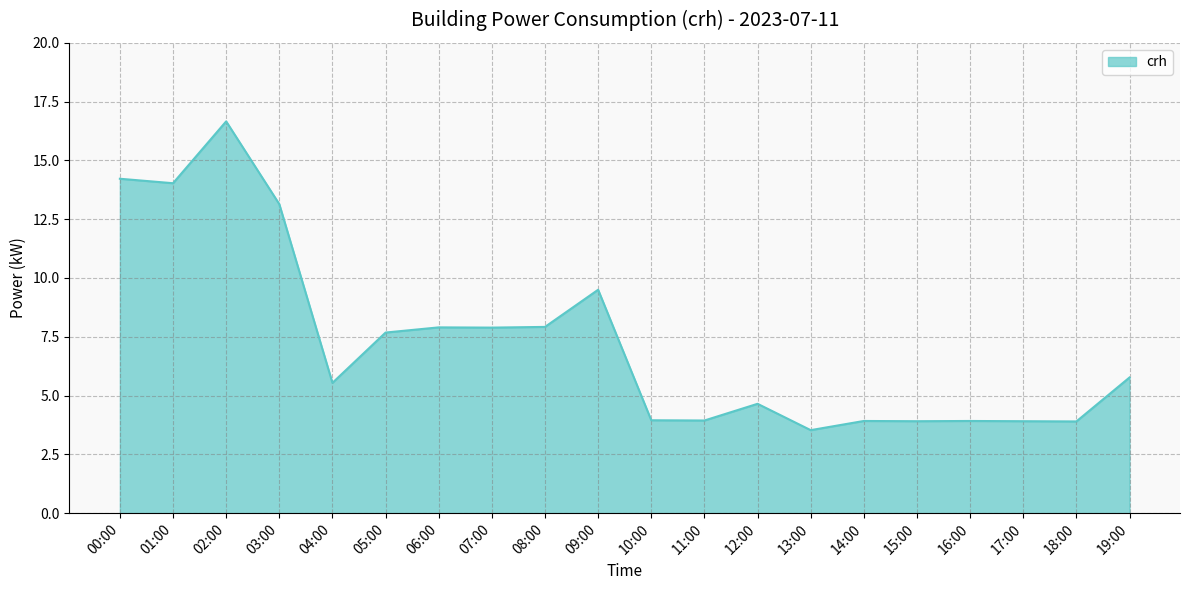

Is it true that the value at 18:00 is 5.6?

False